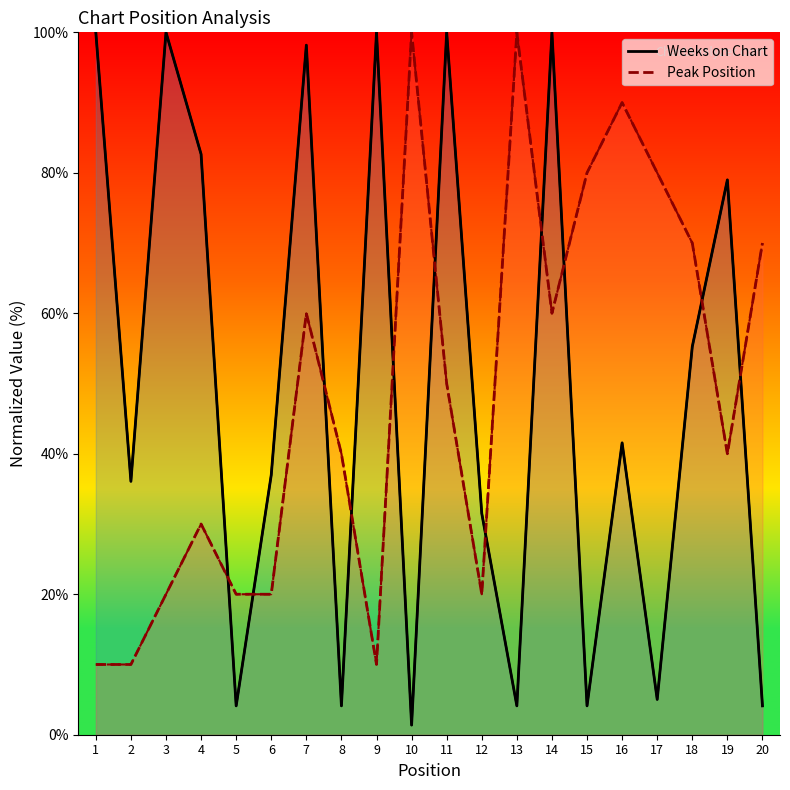

What is the value of the Weeks on Chart (line) point at the 18th from the left?

55.3